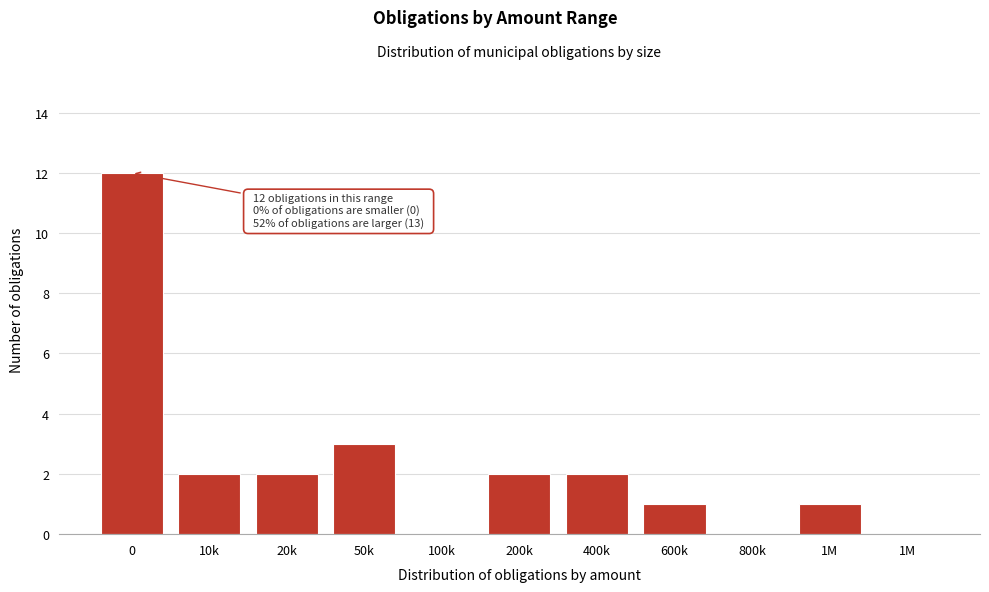

How many distinct data groups are displayed?

1